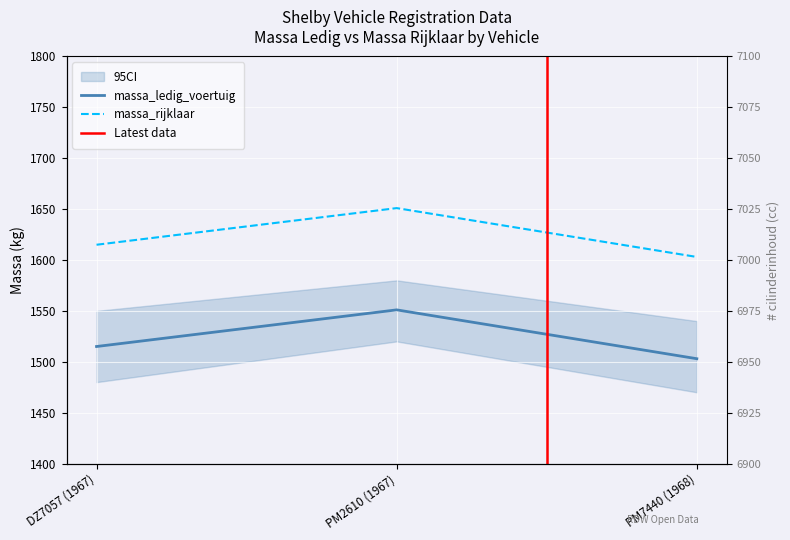

Is the value of massa_ledig_voertuig at PM7440 (1968) greater than the value of massa_rijklaar at PM7440 (1968)?

No